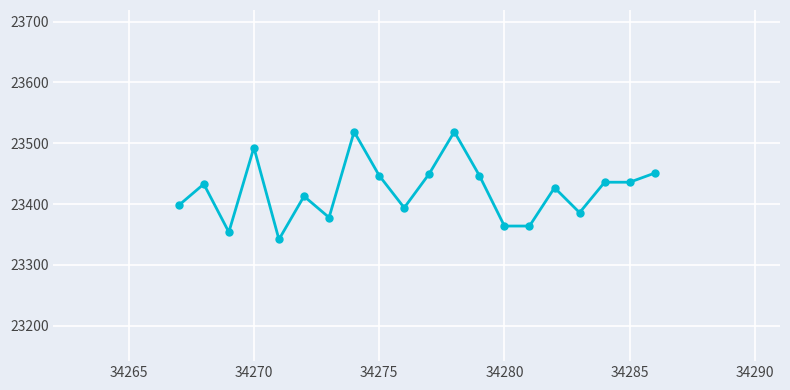

What is the difference between the maximum and minimum values?

177